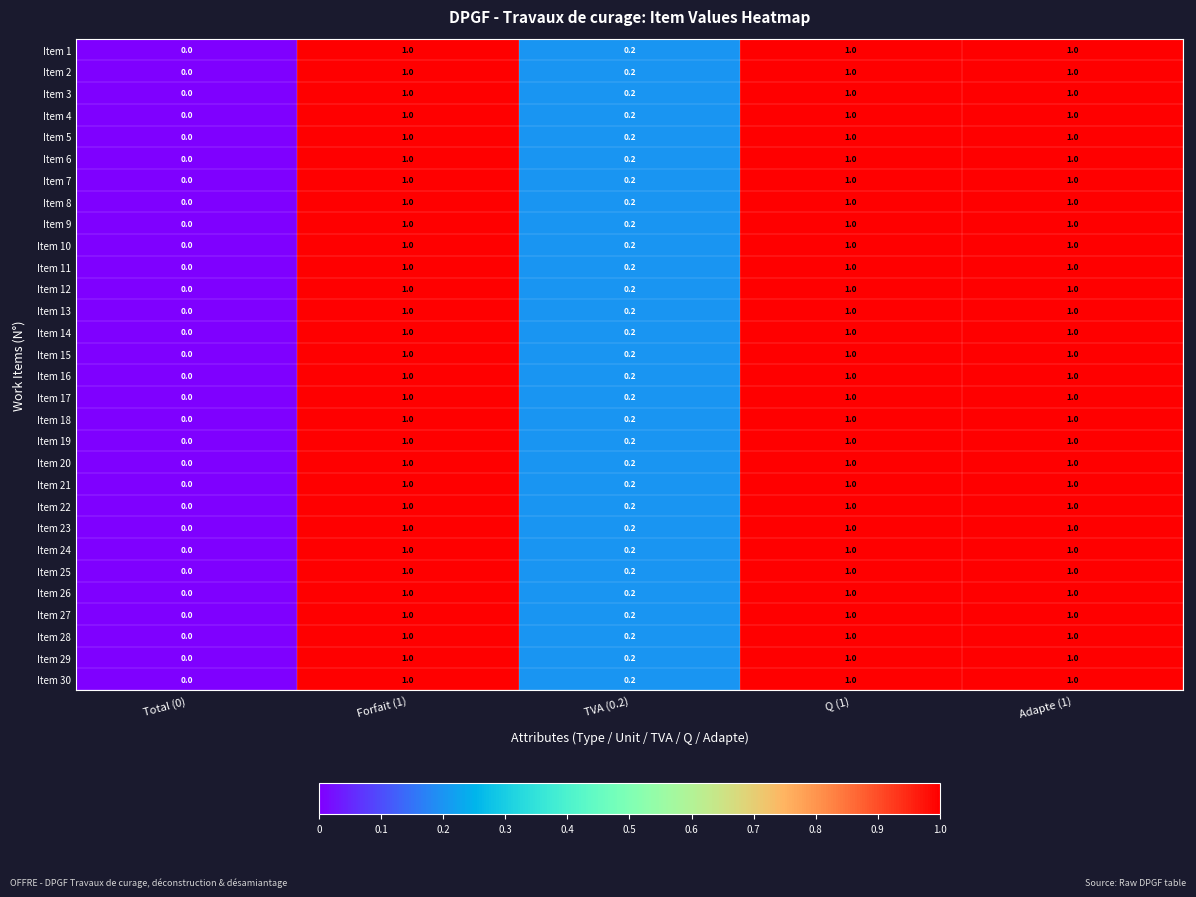

What is the difference between the Item 7 values at Forfait (1) and TVA (0.2)?

0.8